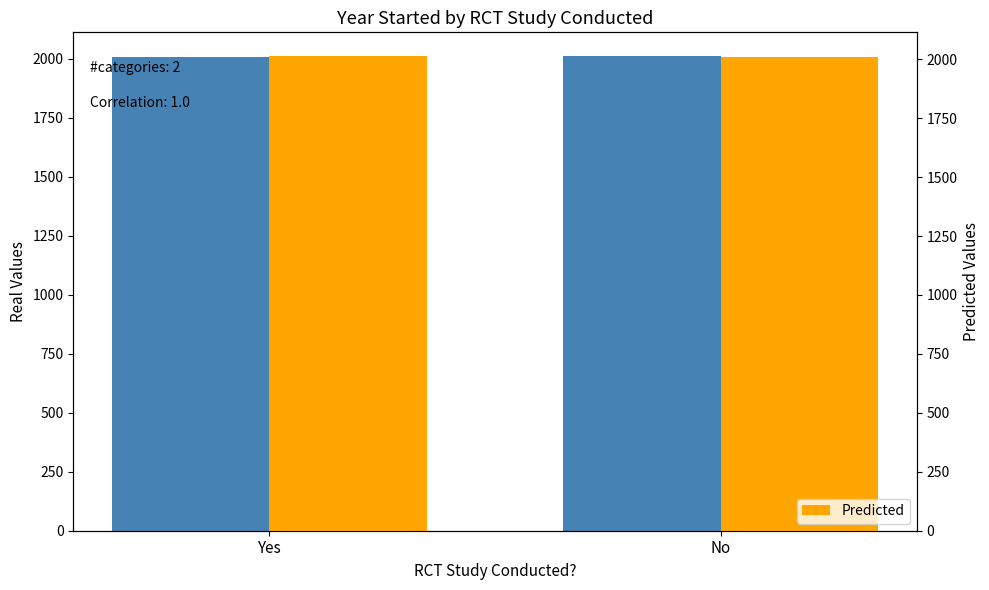

At which label does Predicted reach its peak?

Yes